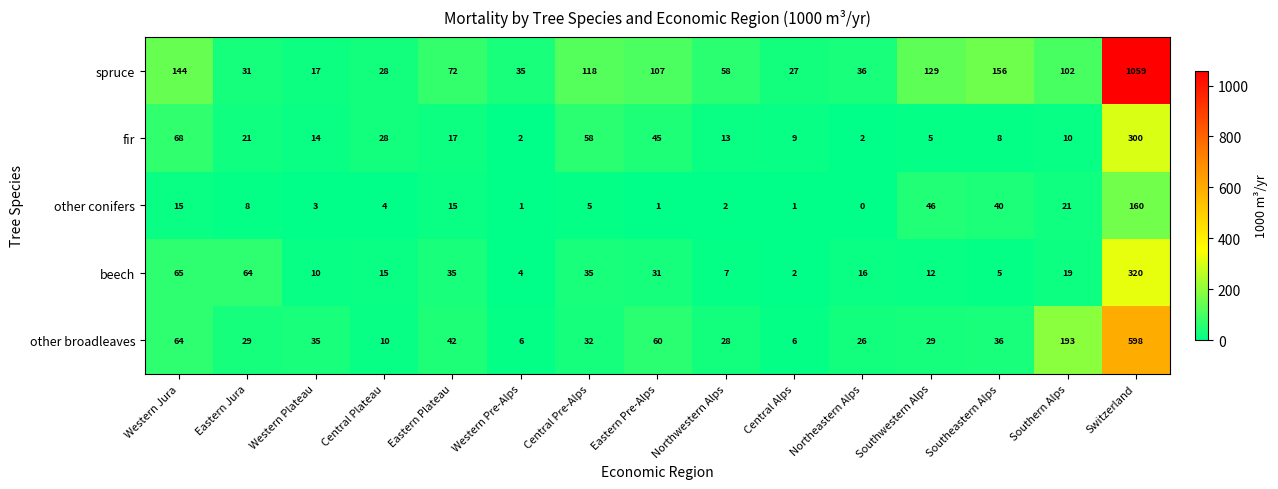

What is the average value of the beech series?

43